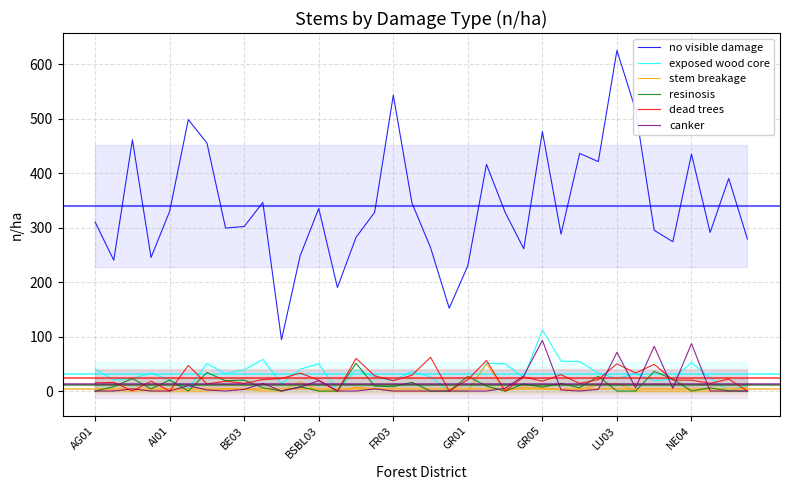

What is the total value across all series at 25?

391